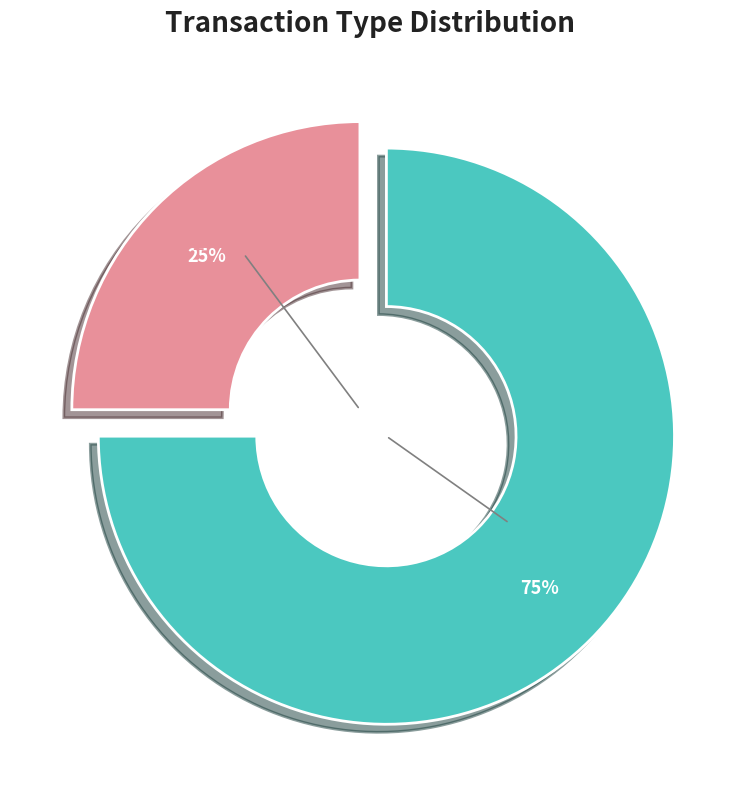

Is there a majority slice in this chart?

Yes